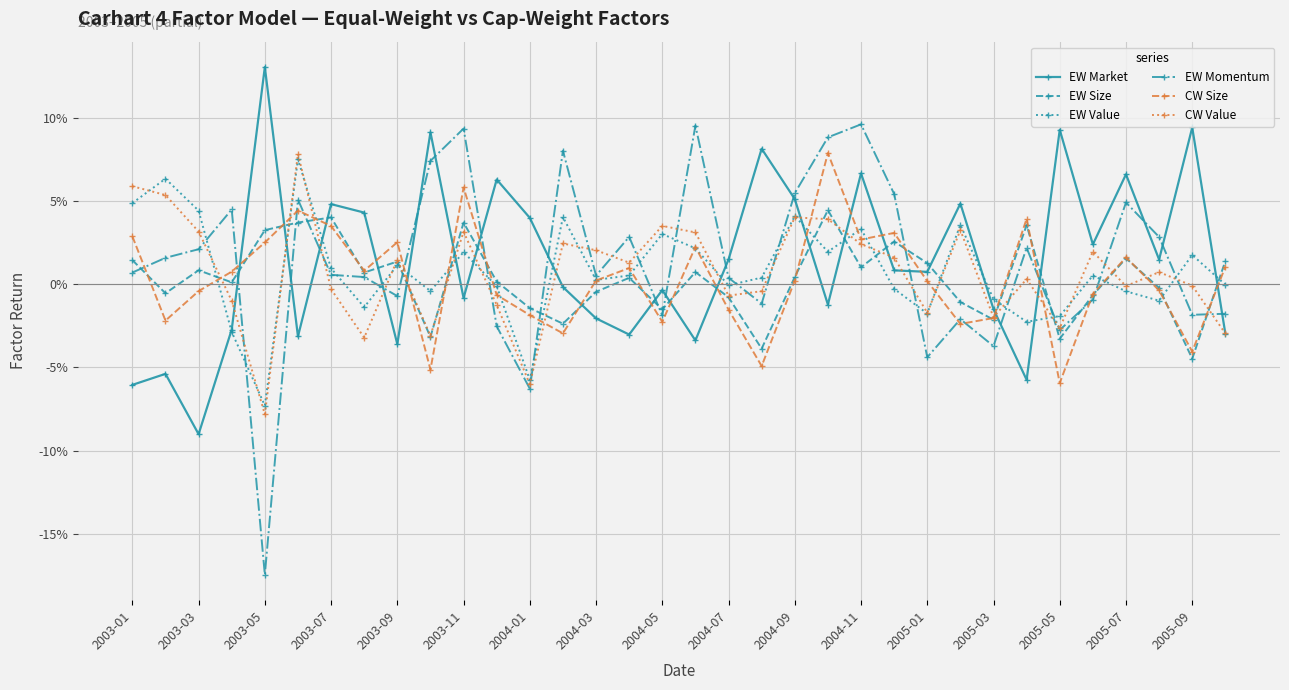

True or false: CW Size and EW Value intersect in this chart.

True